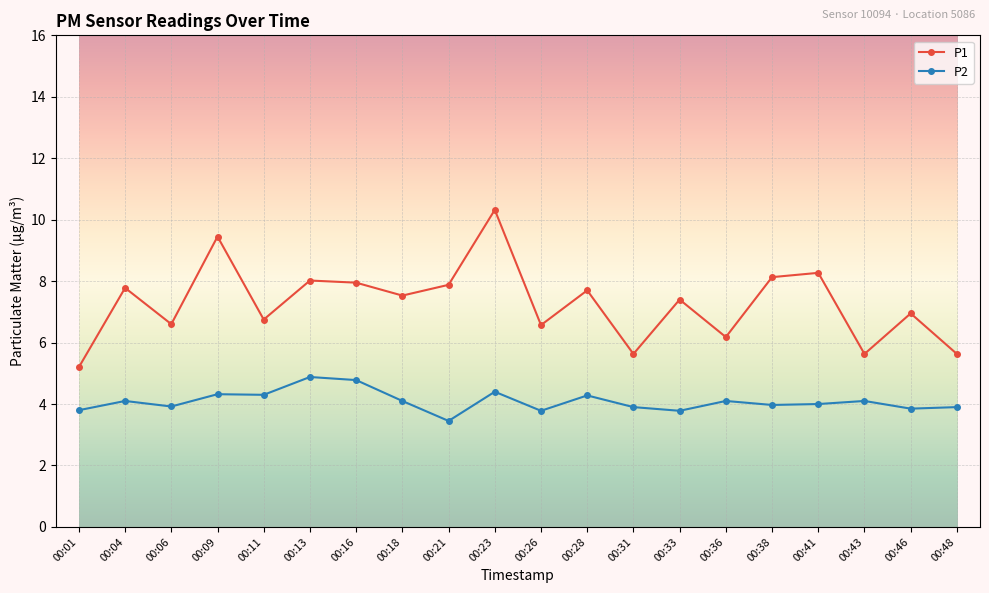

What is the highest value of the P1 series?

10.3